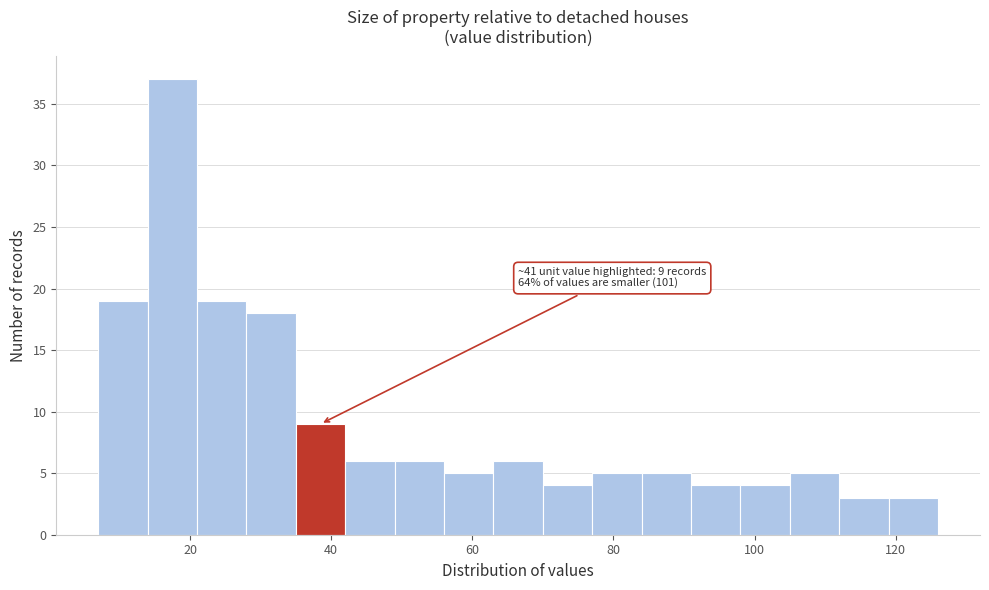

Read against the x-axis, roughly where is the centre of the tallest bar?

18